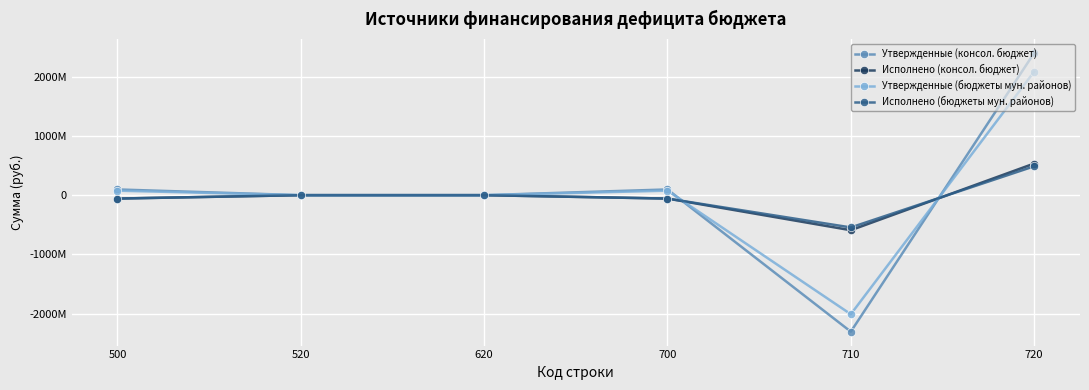

After their last crossing, which series has the higher values: Исполнено (бюджеты мун. районов) or Утвержденные (консол. бюджет)?

Утвержденные (консол. бюджет)